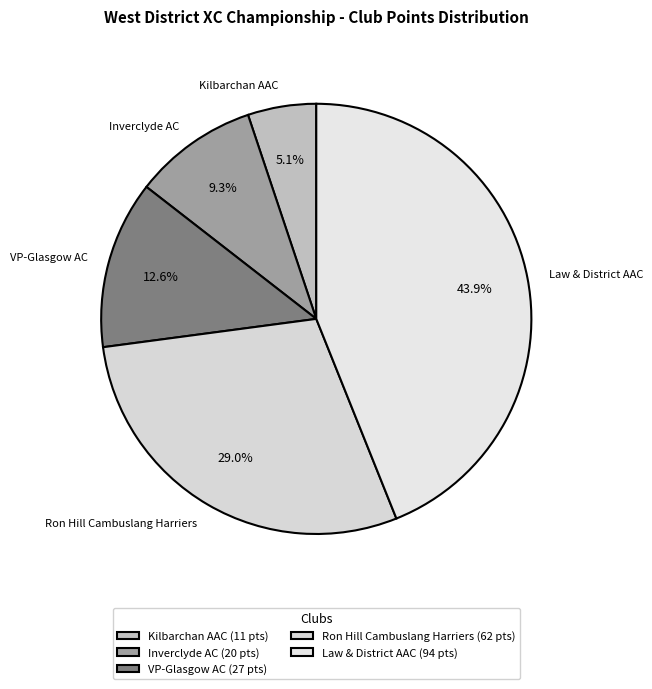

What percentage is the Ron Hill Cambuslang Harriers slice, to the nearest percent?

29%